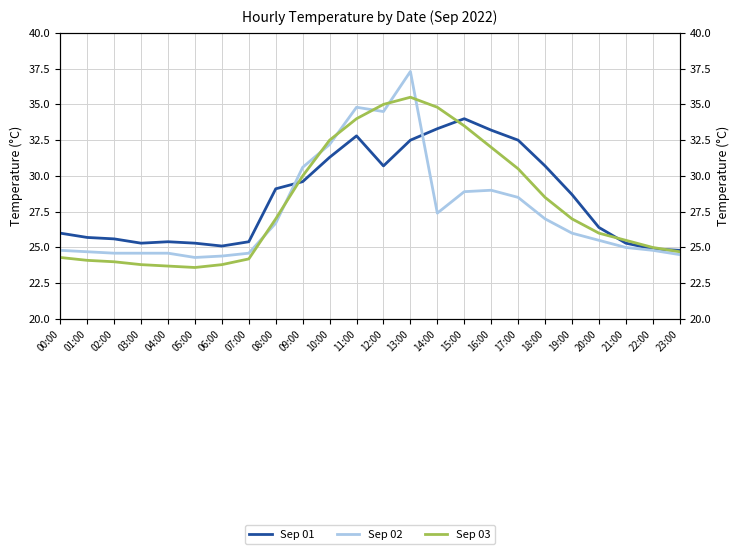

The Sep 02 series shows 34.5 at 12:00. True or false?

True